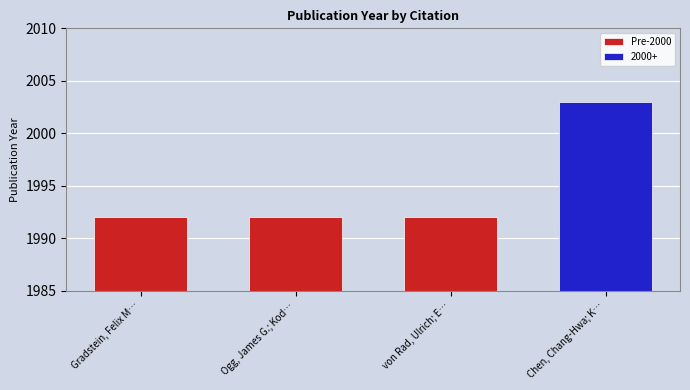

Approximately how many times larger is the value at Chen, Chang-Hwa; Ku, Y. P. et al. compared to von Rad, Ulrich; Exon, Neville F. et al.?

1.0